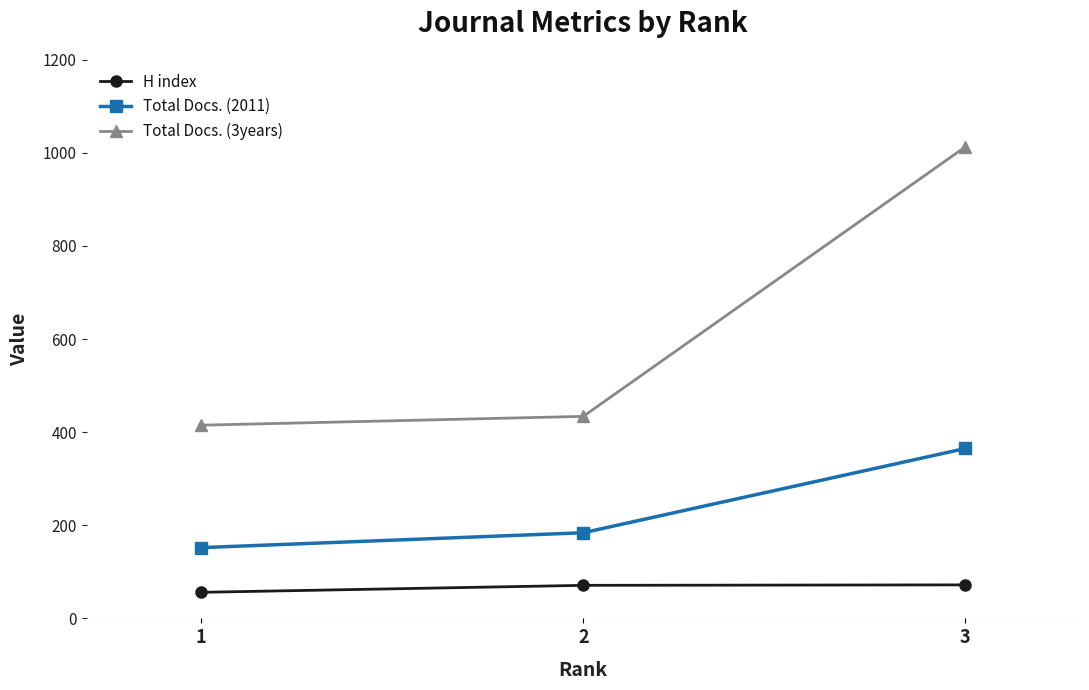

Read the H index value at 1, to the nearest 10.

60